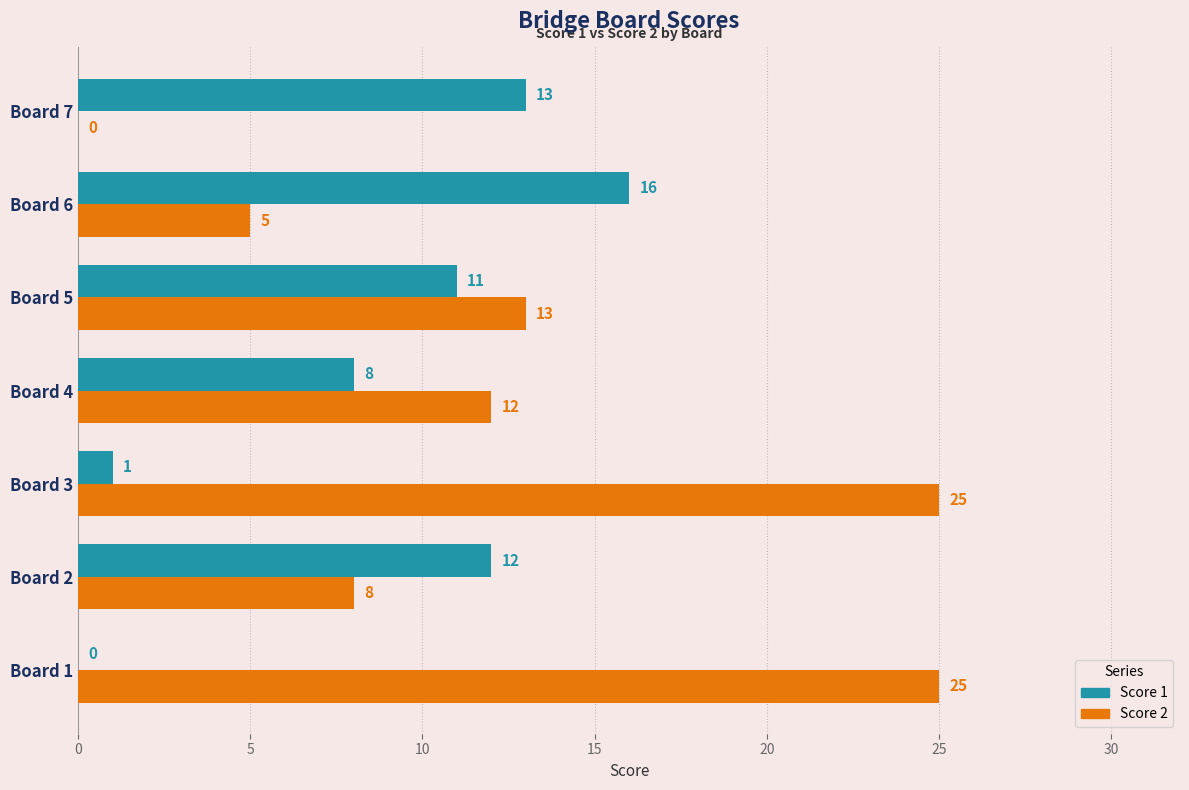

What is the total value across all series at Board 3?

26